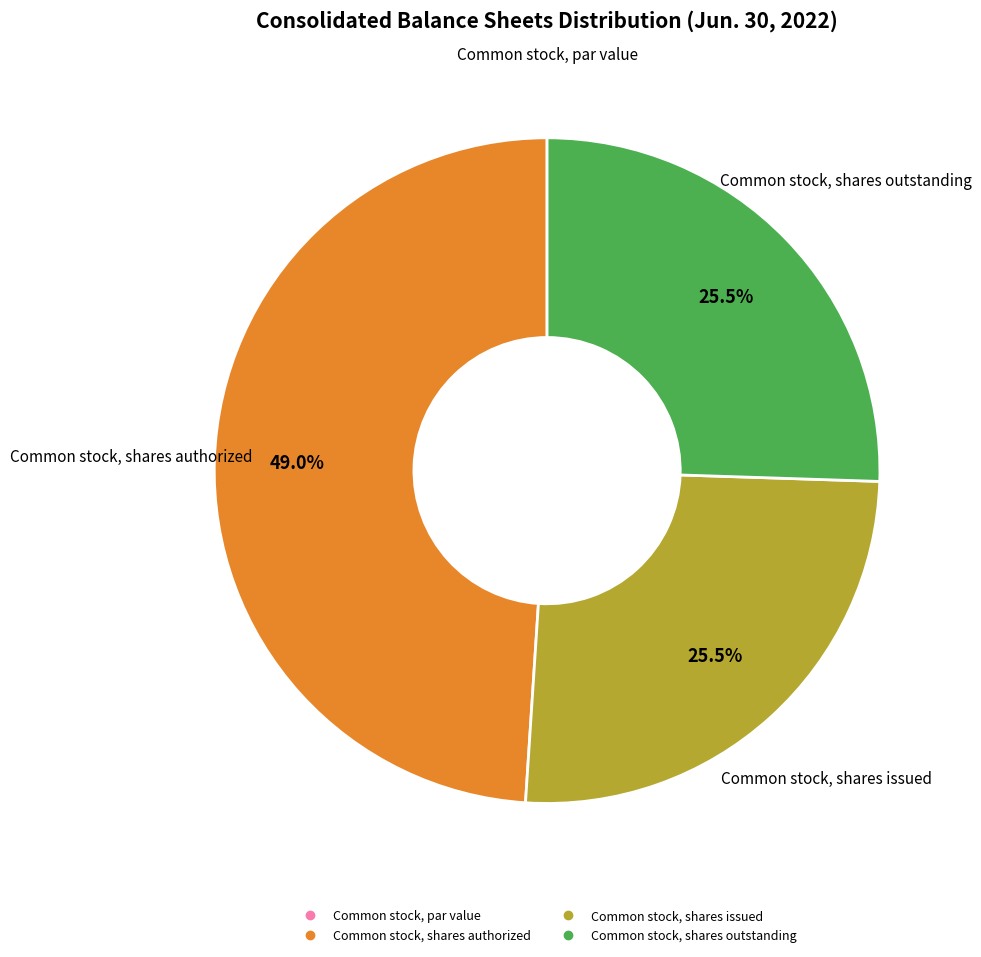

Does any single category account for the majority?

No